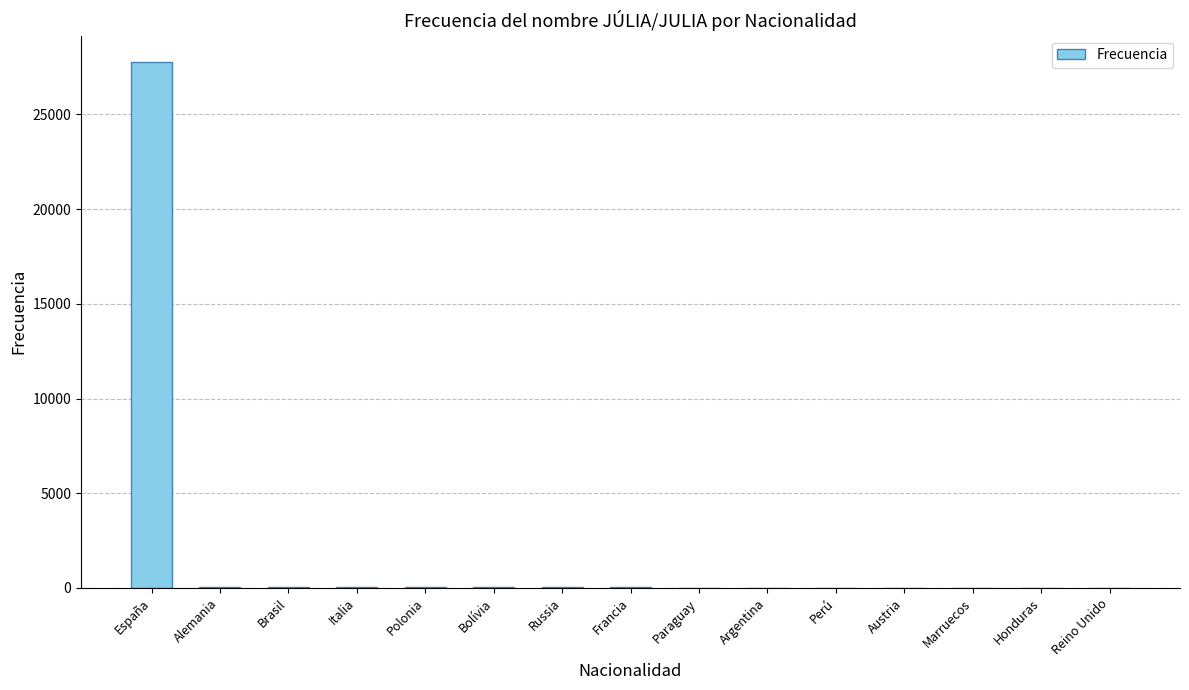

What is the maximum value shown in the chart?

27777